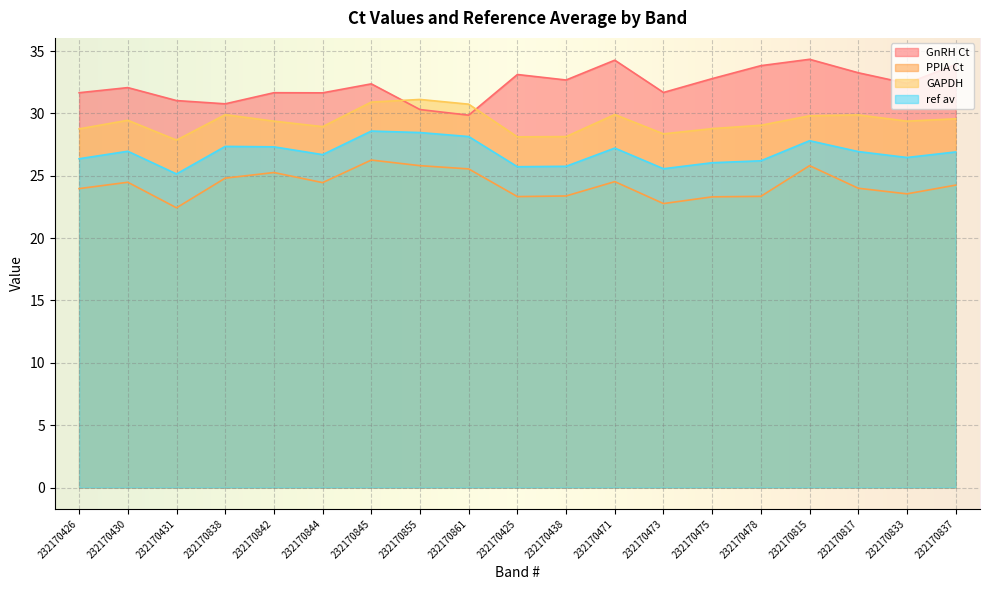

True or false: ref av and GnRH Ct intersect in this chart.

False